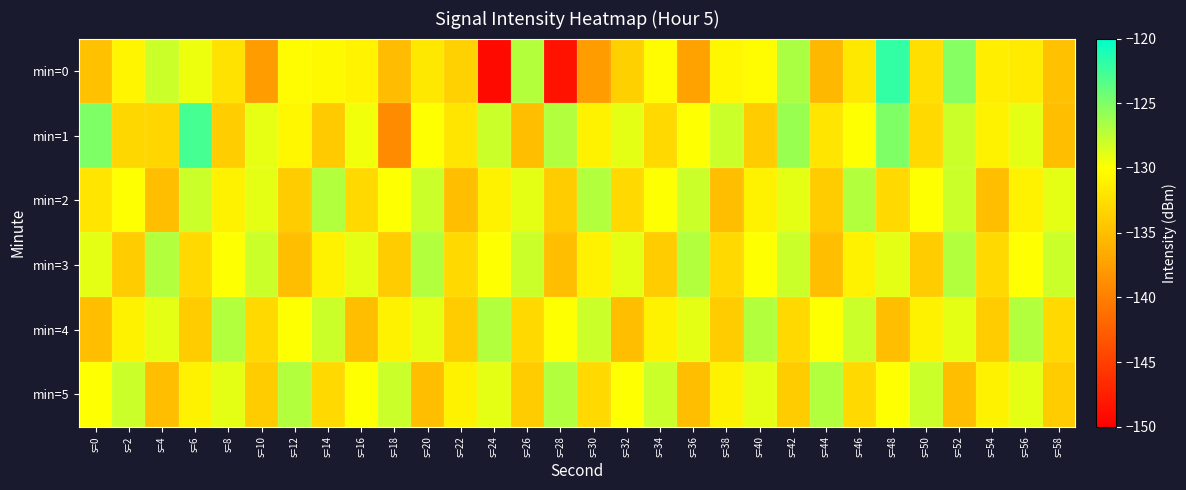

Which has a higher value, s=8 or s=38?

s=38